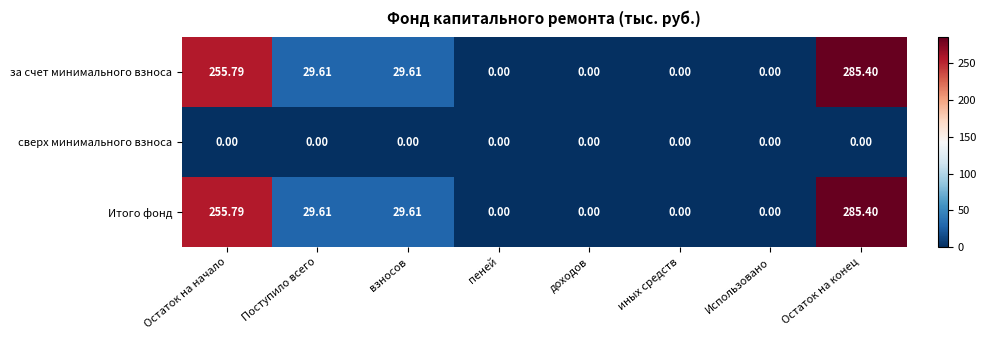

Where does the за счет минимального взноса series first go above 29?

Остаток на начало